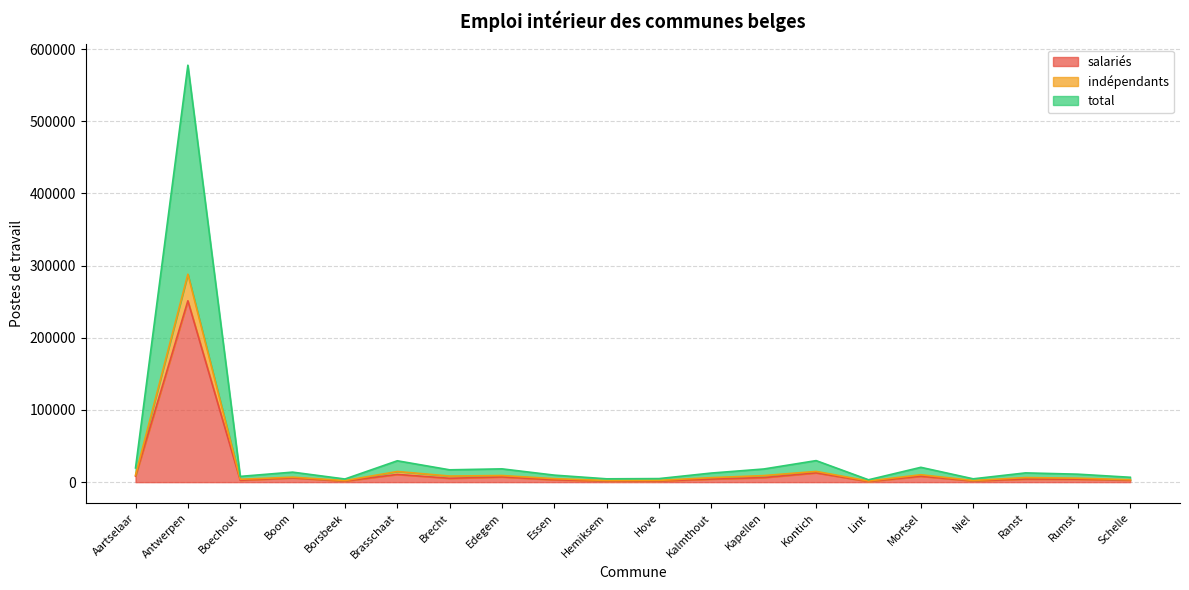

What is the maximum value shown in the chart?

577650.0